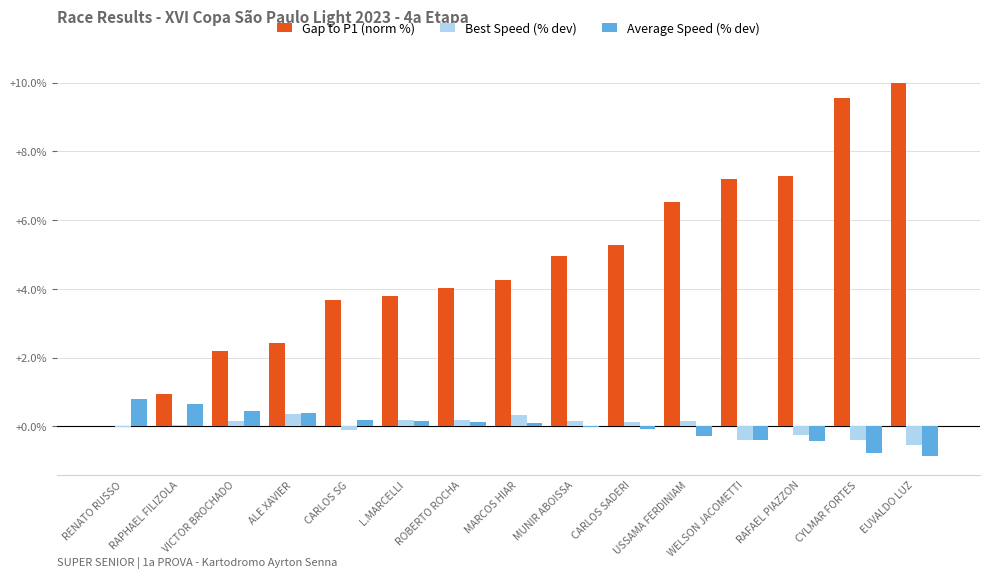

How many data points does each series have?

15